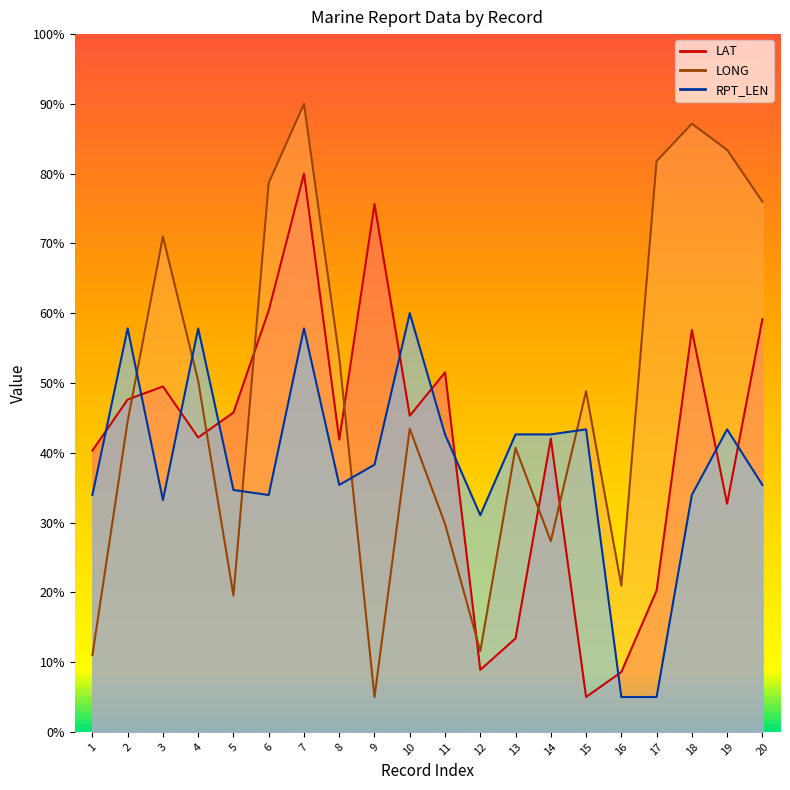

What are all the series names shown in the legend?

LAT, LONG, RPT_LEN